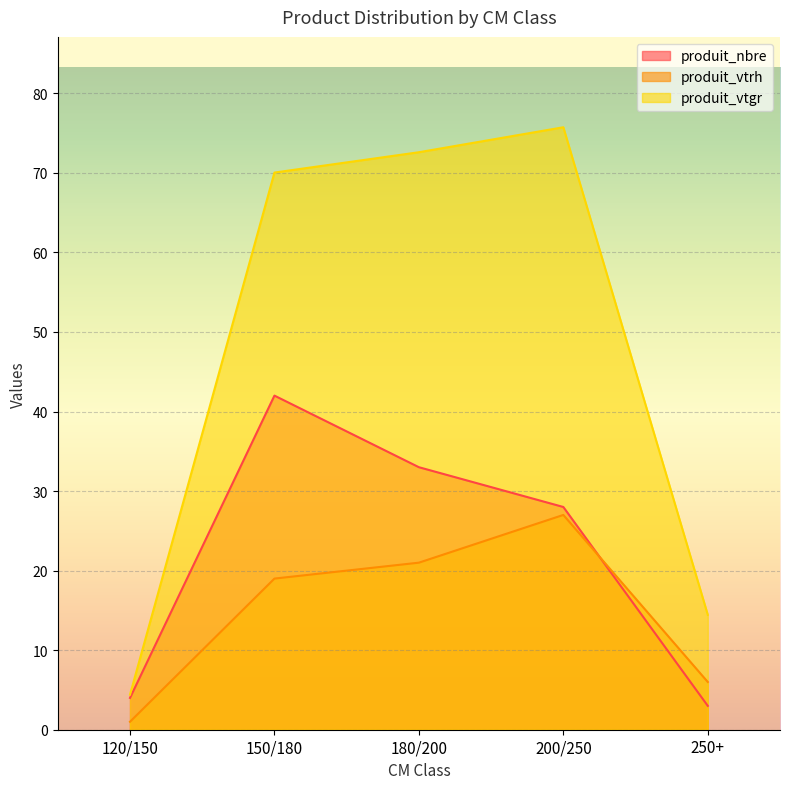

True or false: produit_vtrh has a value of 8.7 at 180/200.

False